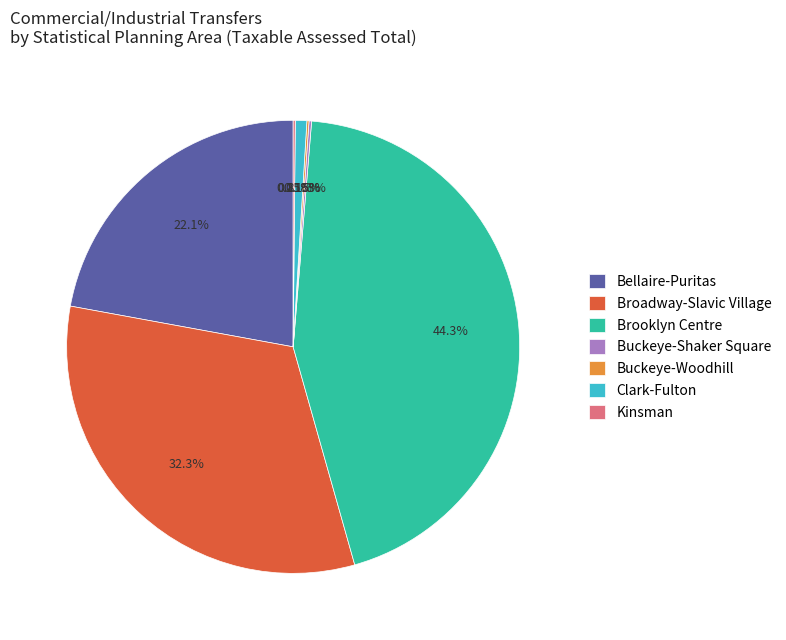

Does Bellaire-Puritas represent more than half of the total?

No